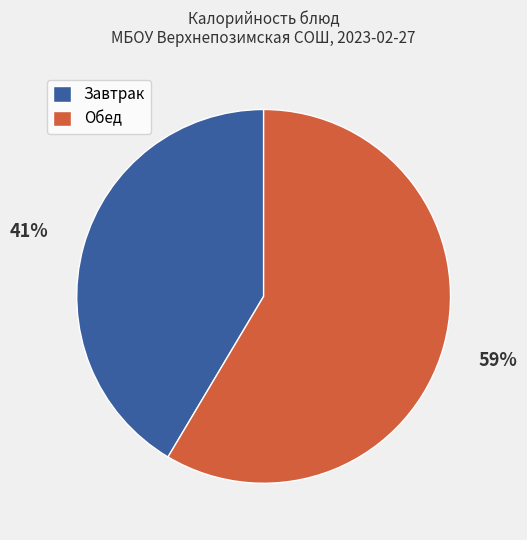

To the nearest percent, what is the average slice percentage?

50%